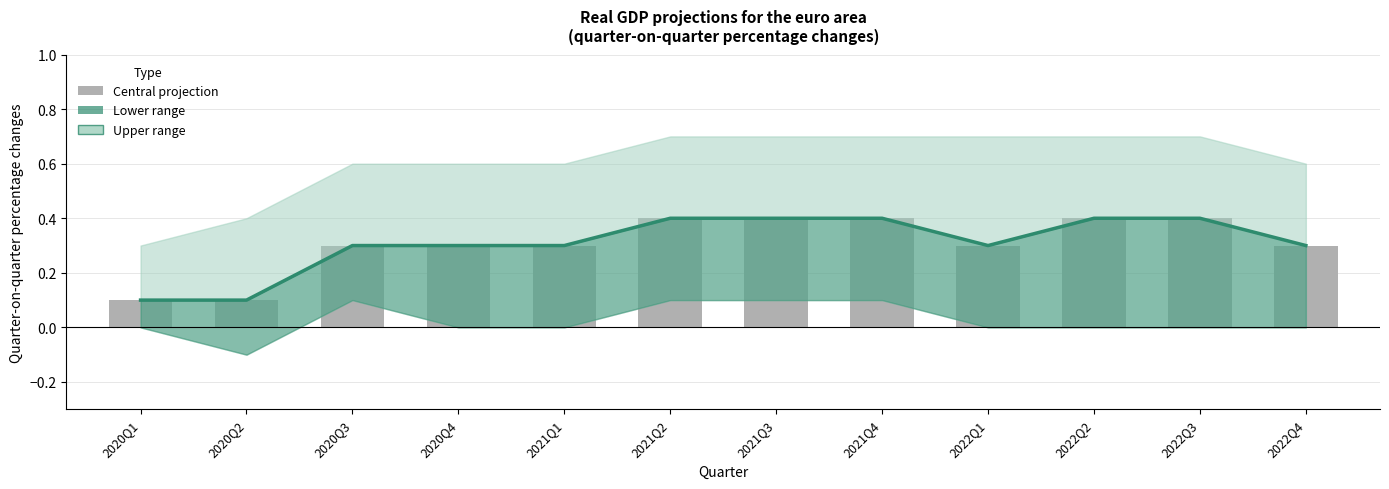

How many categories are shown in the chart?

12